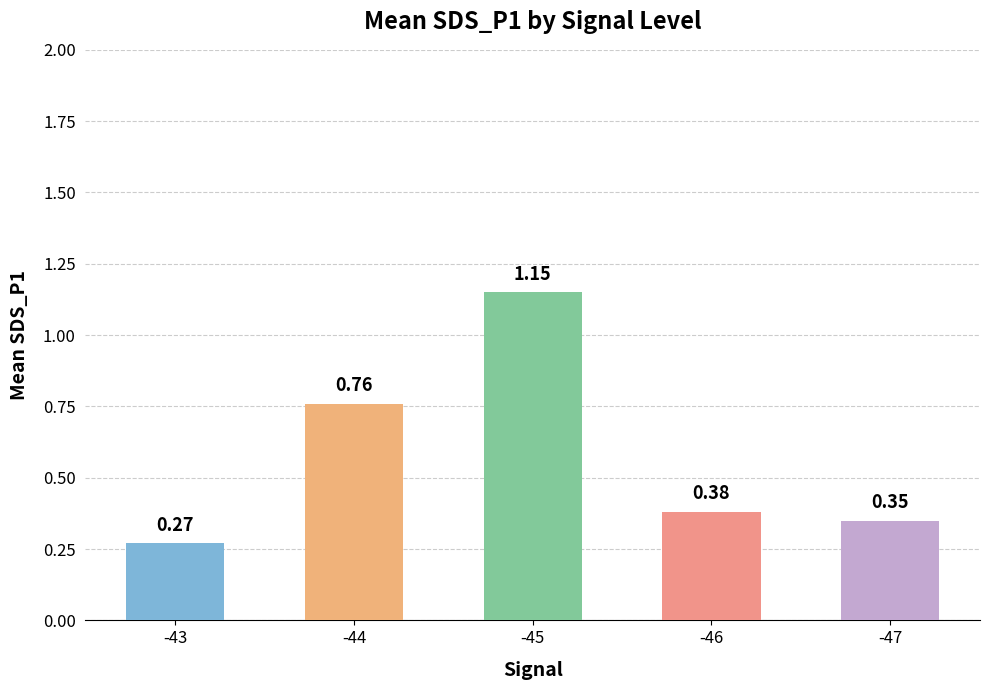

List the labels in order of value, smallest first.

-43, -47, -46, -44, -45